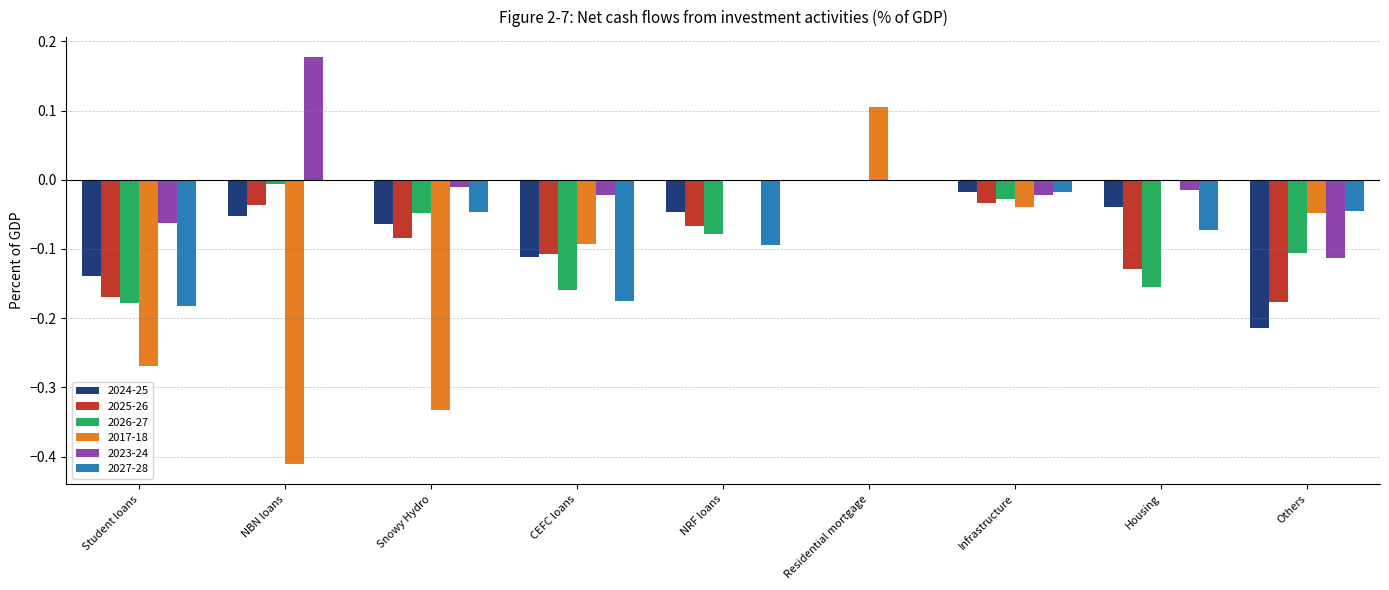

At which category is the sum across all series the highest?

Residential mortgage